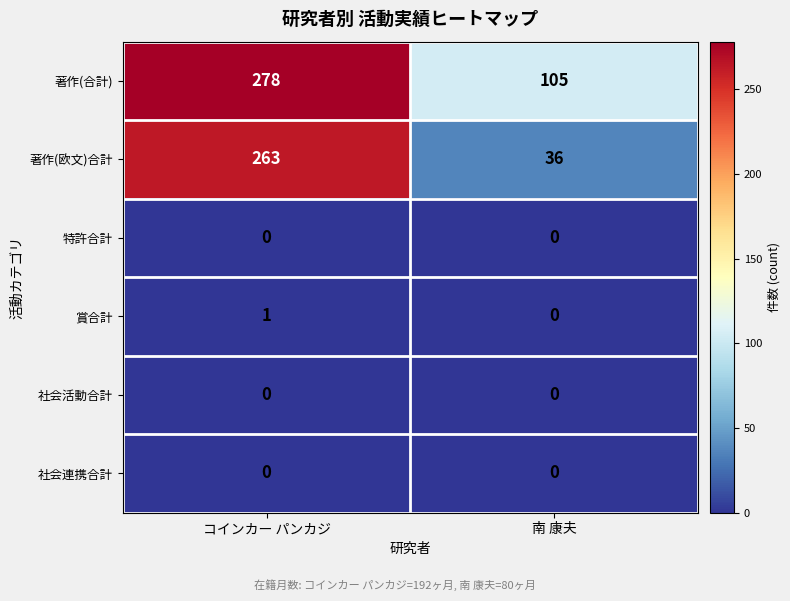

True or false: 特許合計 has a value of 0 at コインカー パンカジ.

True